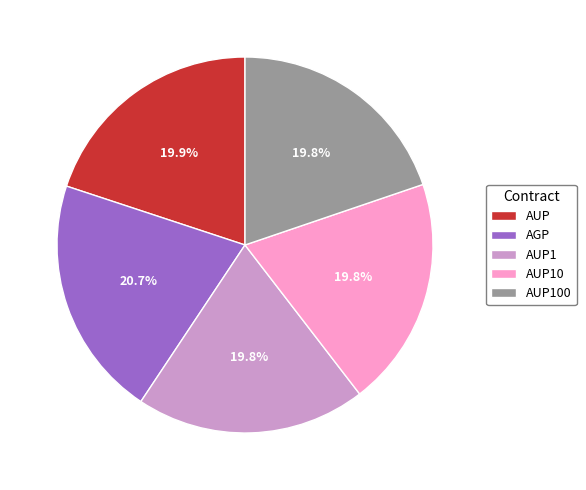

What percentage is NOT represented by AUP?

80.1%